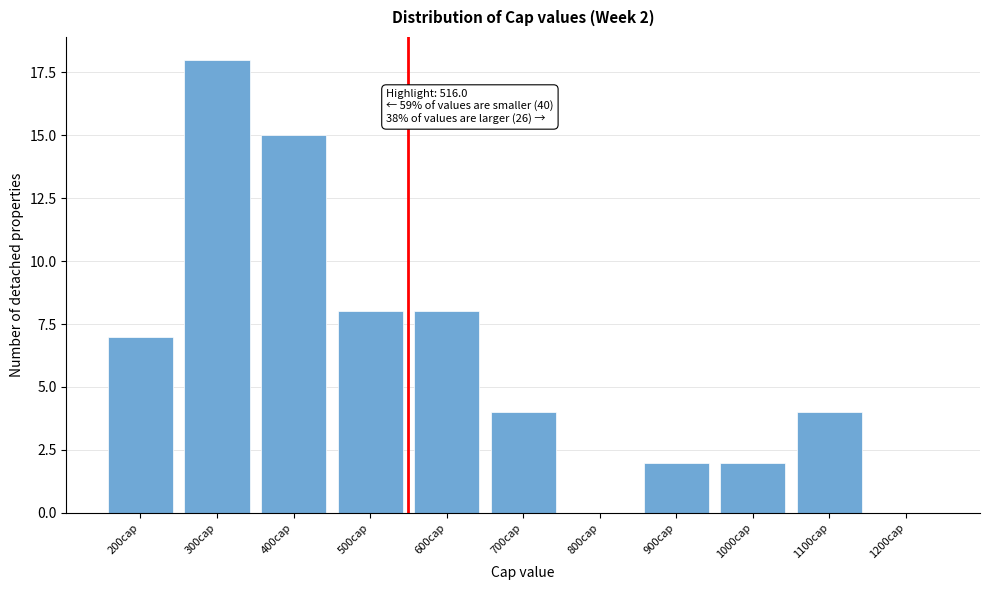

Reading left to right, what are all the values shown in this chart?

200cap=7	300cap=18	400cap=15	500cap=8	600cap=8	700cap=4	800cap=0	900cap=2	1000cap=2	1100cap=4	1200cap=0